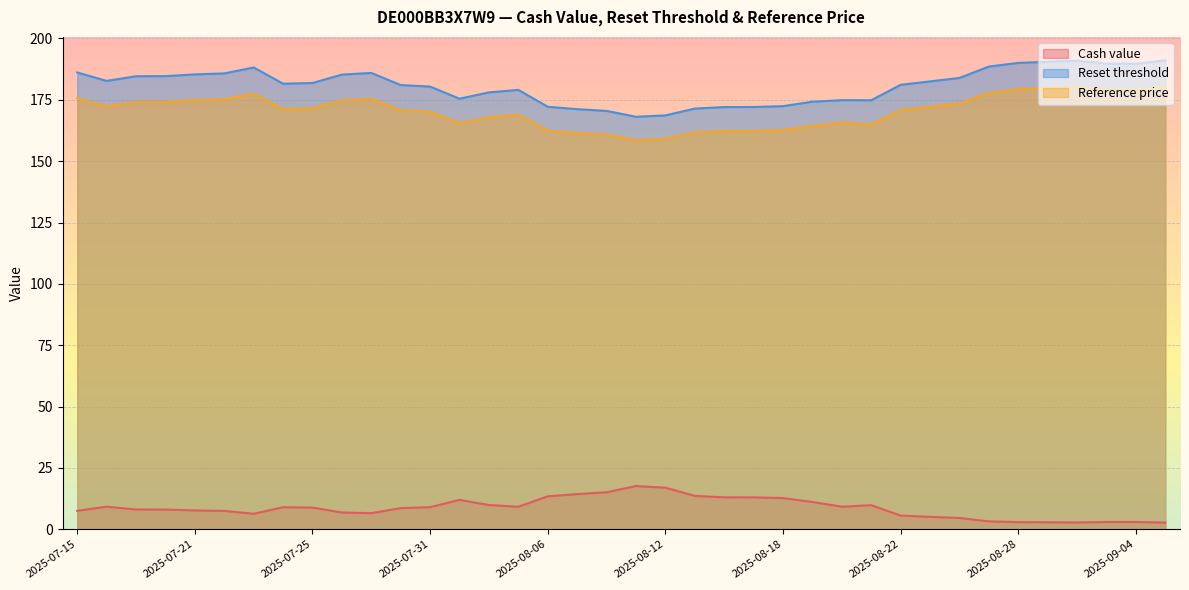

The Cash value series shows 16.9 at 2025-08-12. True or false?

True